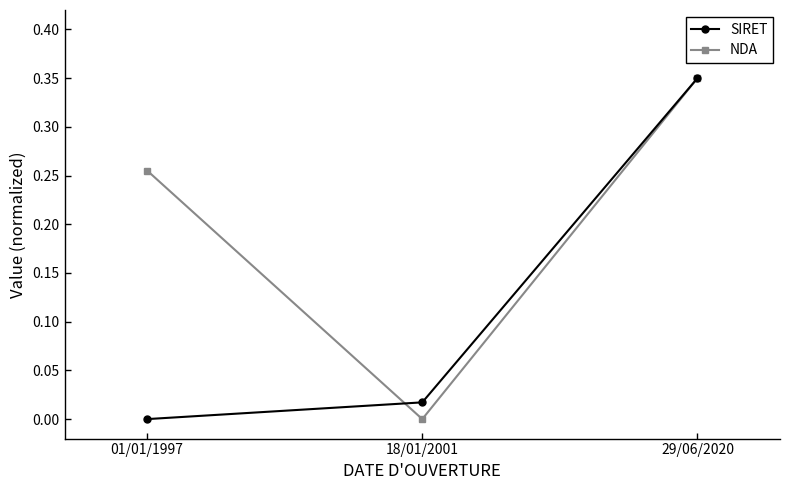

Which series has the largest total across all categories?

NDA